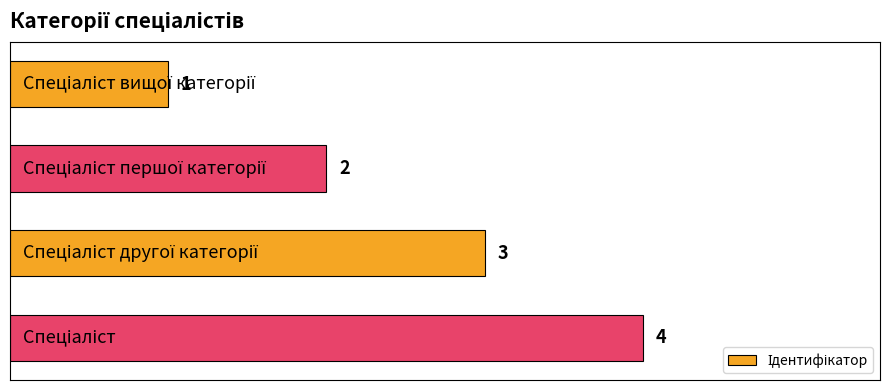

What is the difference between the maximum and minimum values?

3